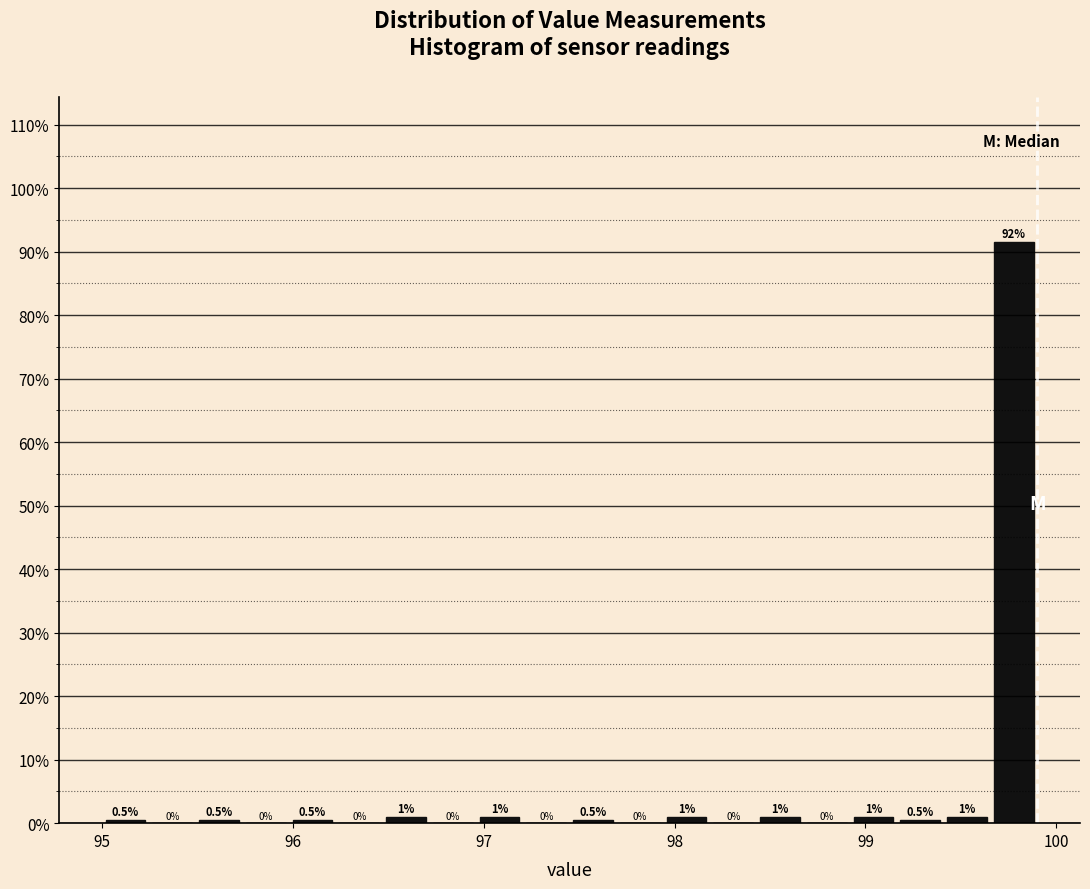

Read against the x-axis, roughly where is the centre of the tallest bar?

99.8